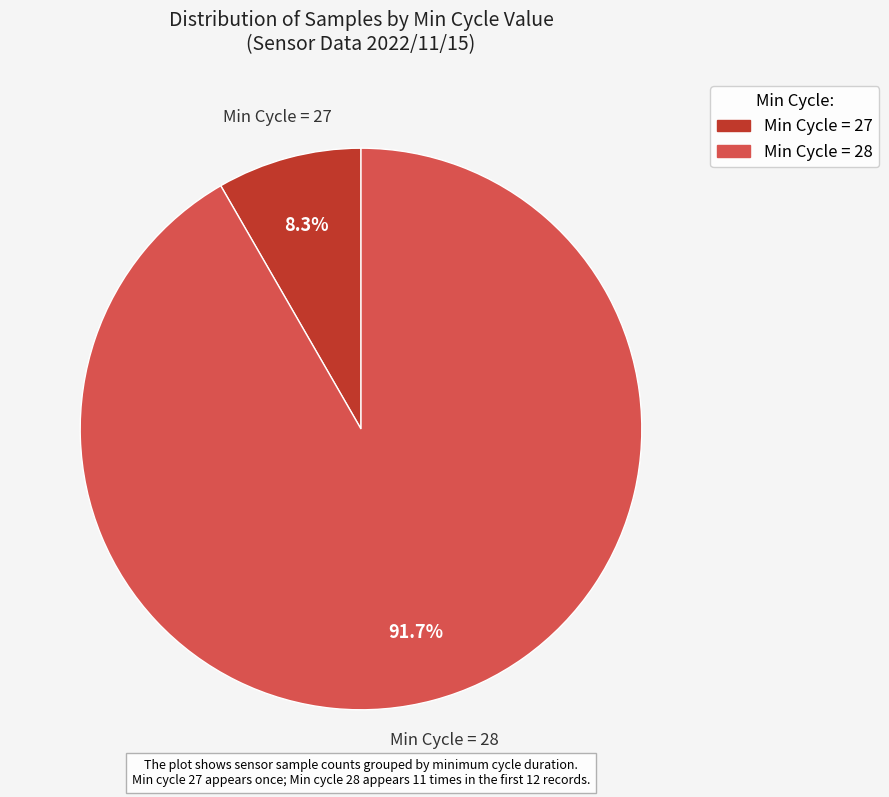

Is there any slice that represents more than half of the pie?

Yes